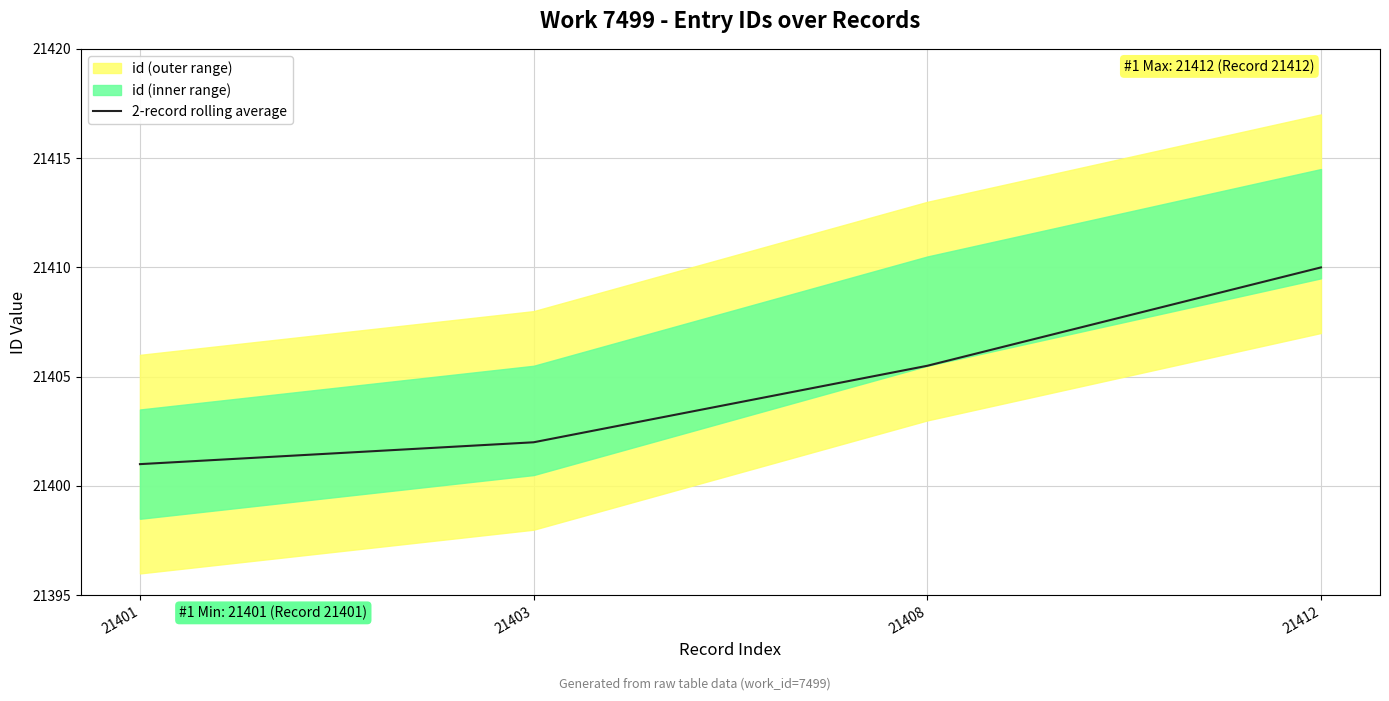

The value at 21403 is 34094.4. True or false?

False